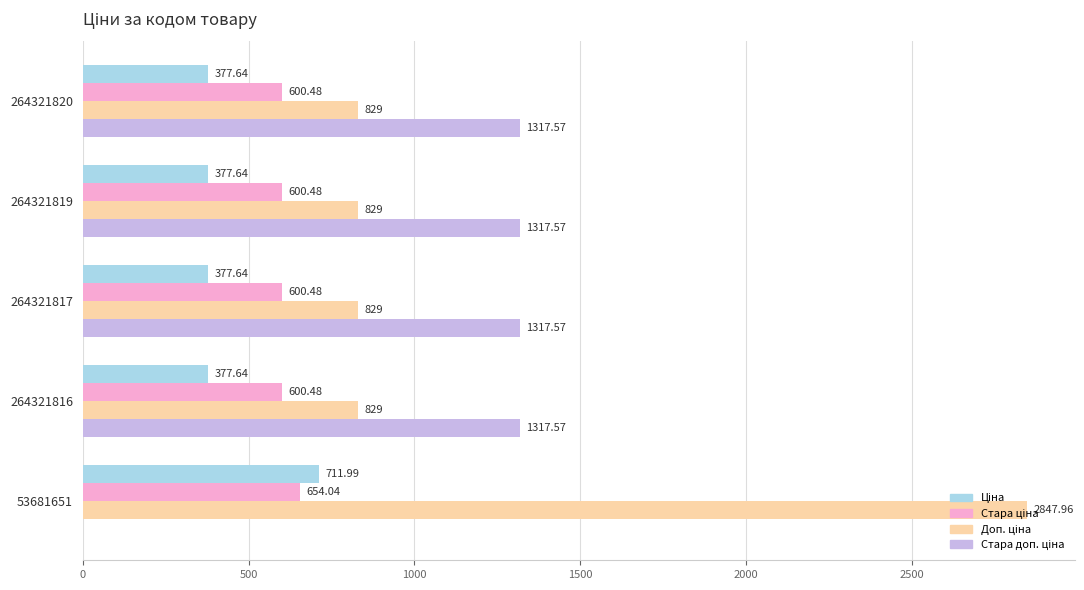

What is the total value across all series at 264321816?

3124.7